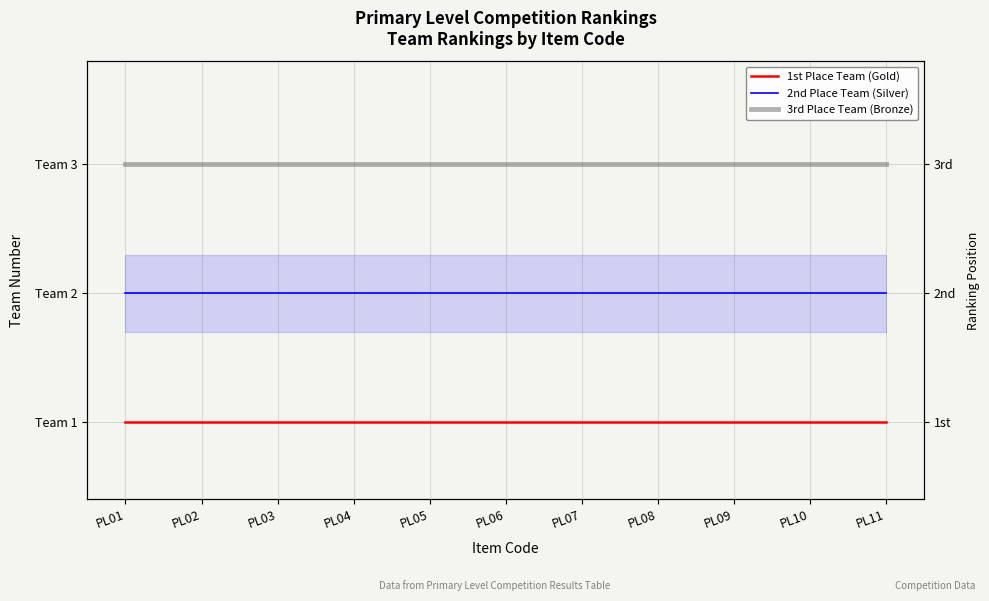

Reading left to right, list all the values displayed in this chart.

1st Place Team (Gold): PL01=1	PL02=1	PL03=1	PL04=1	PL05=1	PL06=1	PL07=1	PL08=1	PL09=1	PL10=1	PL11=1
2nd Place Team (Silver): PL01=2	PL02=2	PL03=2	PL04=2	PL05=2	PL06=2	PL07=2	PL08=2	PL09=2	PL10=2	PL11=2
3rd Place Team (Bronze): PL01=3	PL02=3	PL03=3	PL04=3	PL05=3	PL06=3	PL07=3	PL08=3	PL09=3	PL10=3	PL11=3